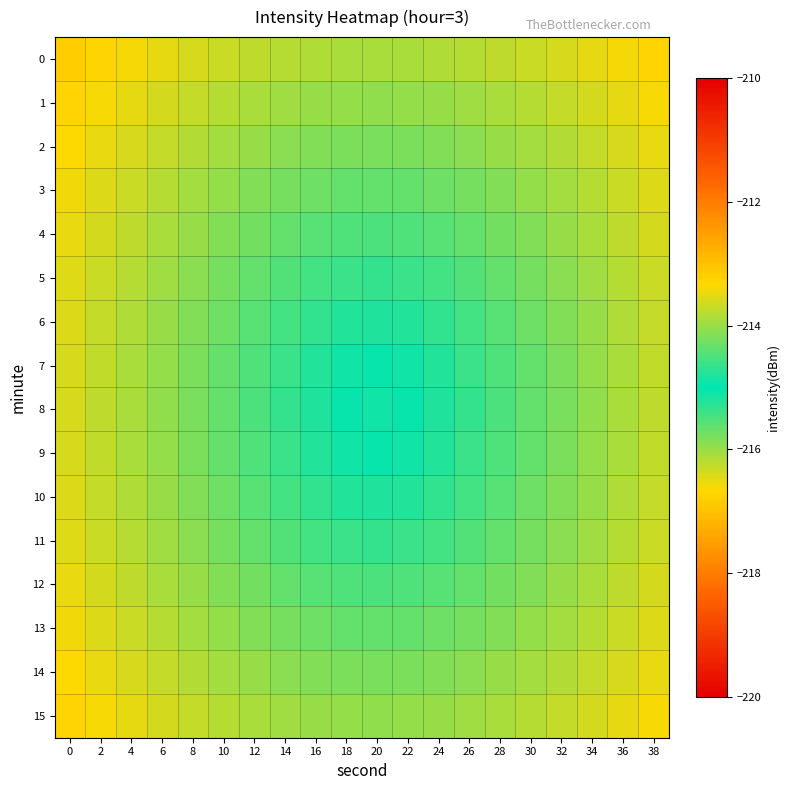

Count the number of categories in the chart.

20